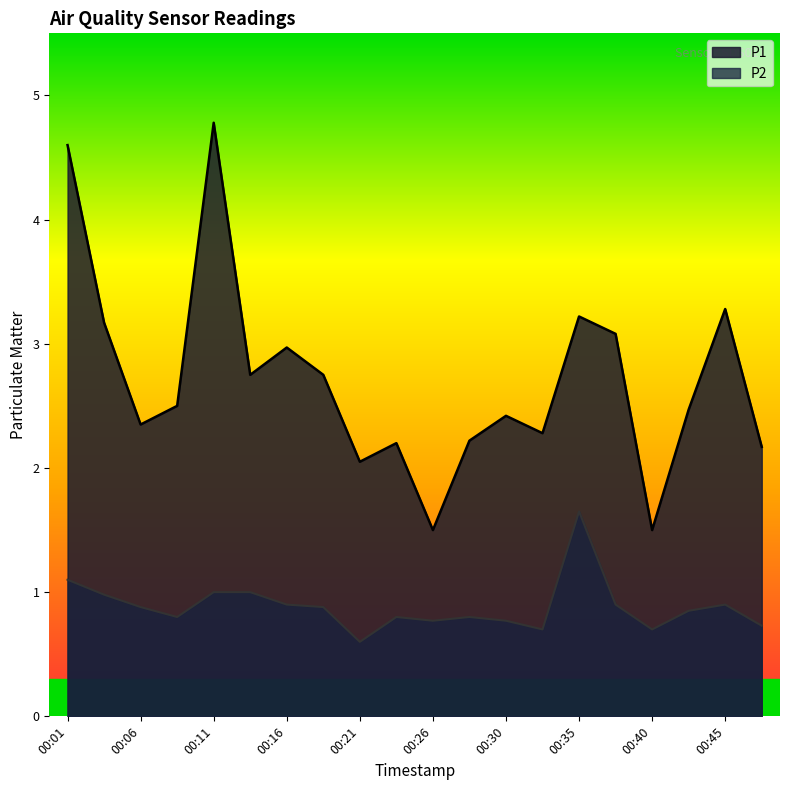

Is the value of P1 at 00:45 greater than the value of P2 at 00:13?

Yes